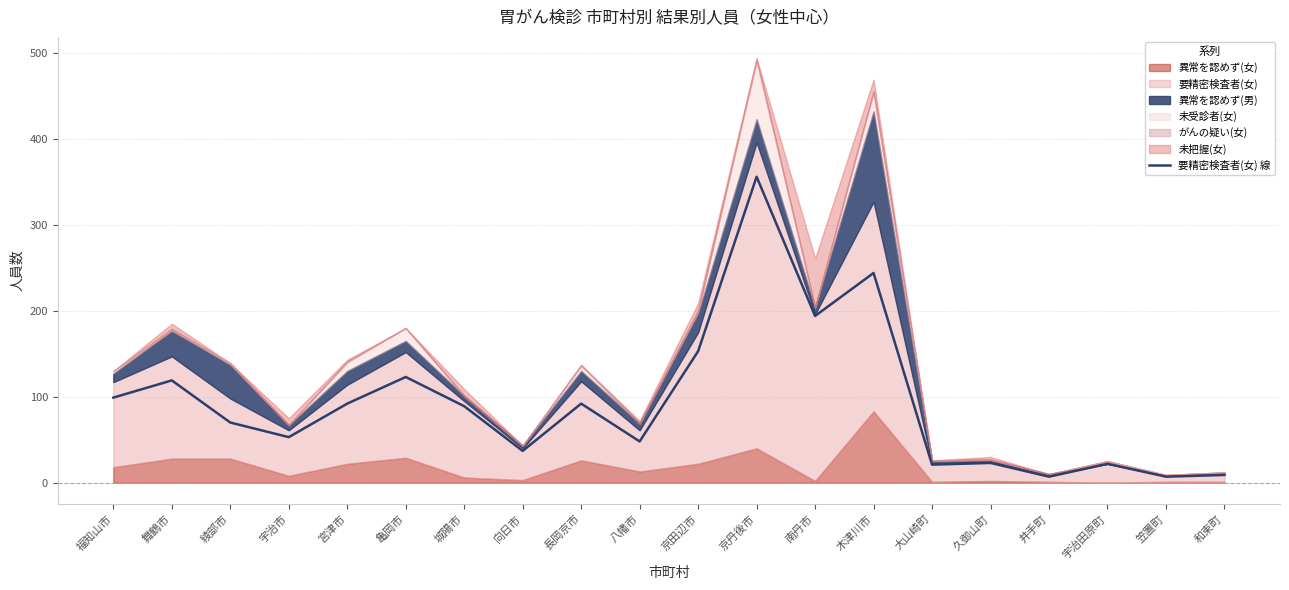

Count the number of categories in the chart.

20